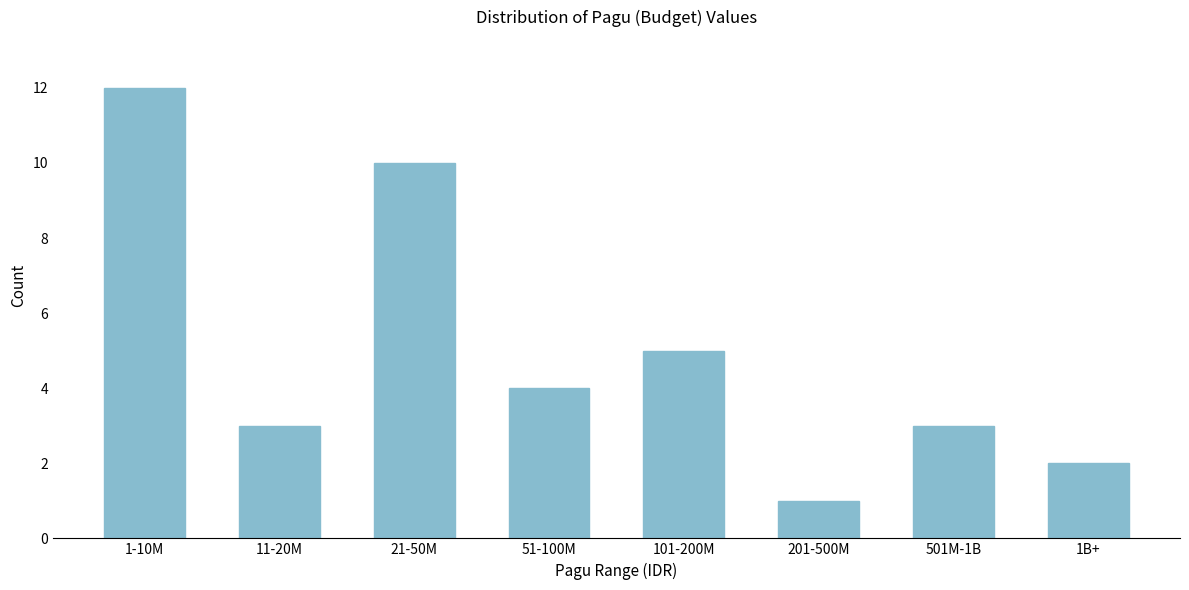

Reading left to right, what are all the values shown in this chart?

12	3	10	4	5	1	3	2